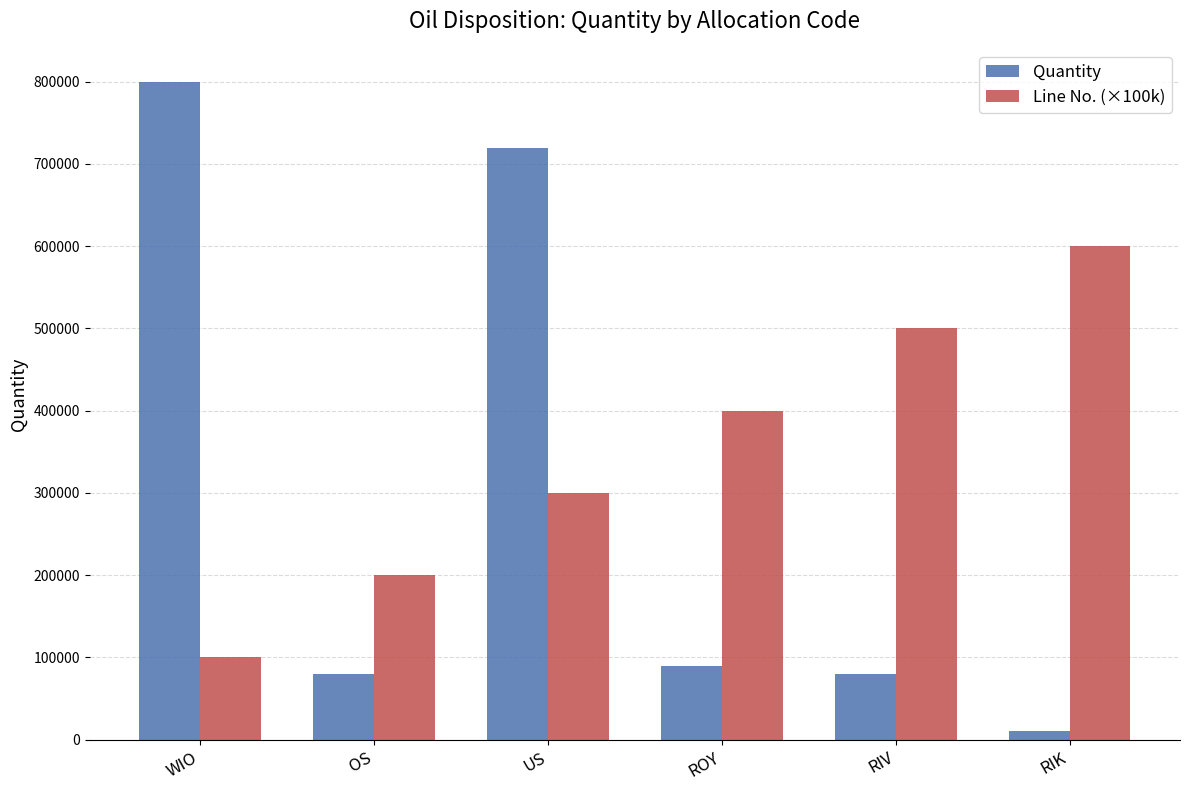

What is the difference between the Quantity values at WIO and RIV?

720000.1